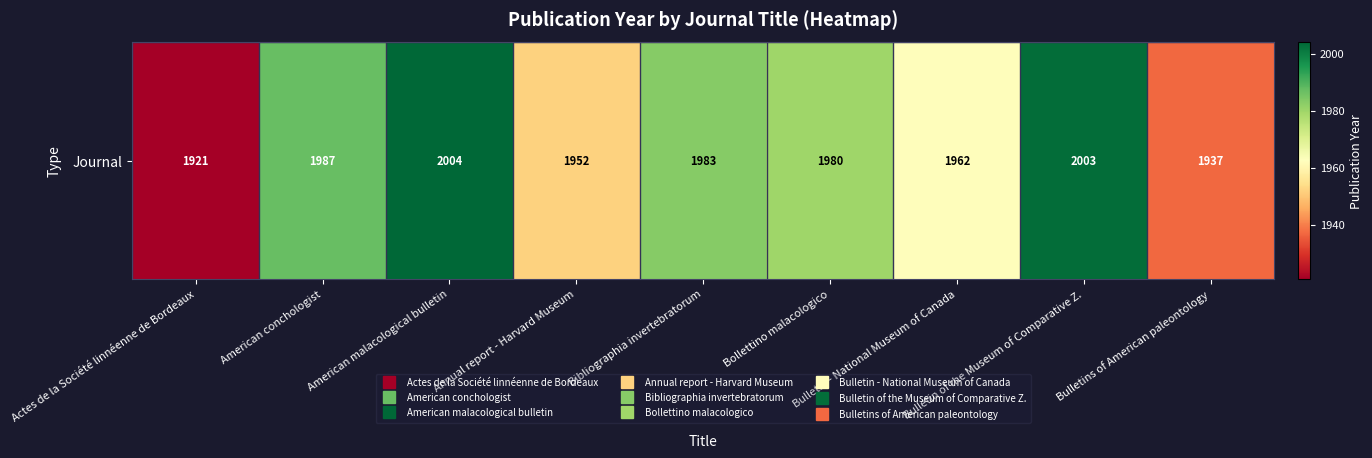

What is the greatest value displayed?

2004